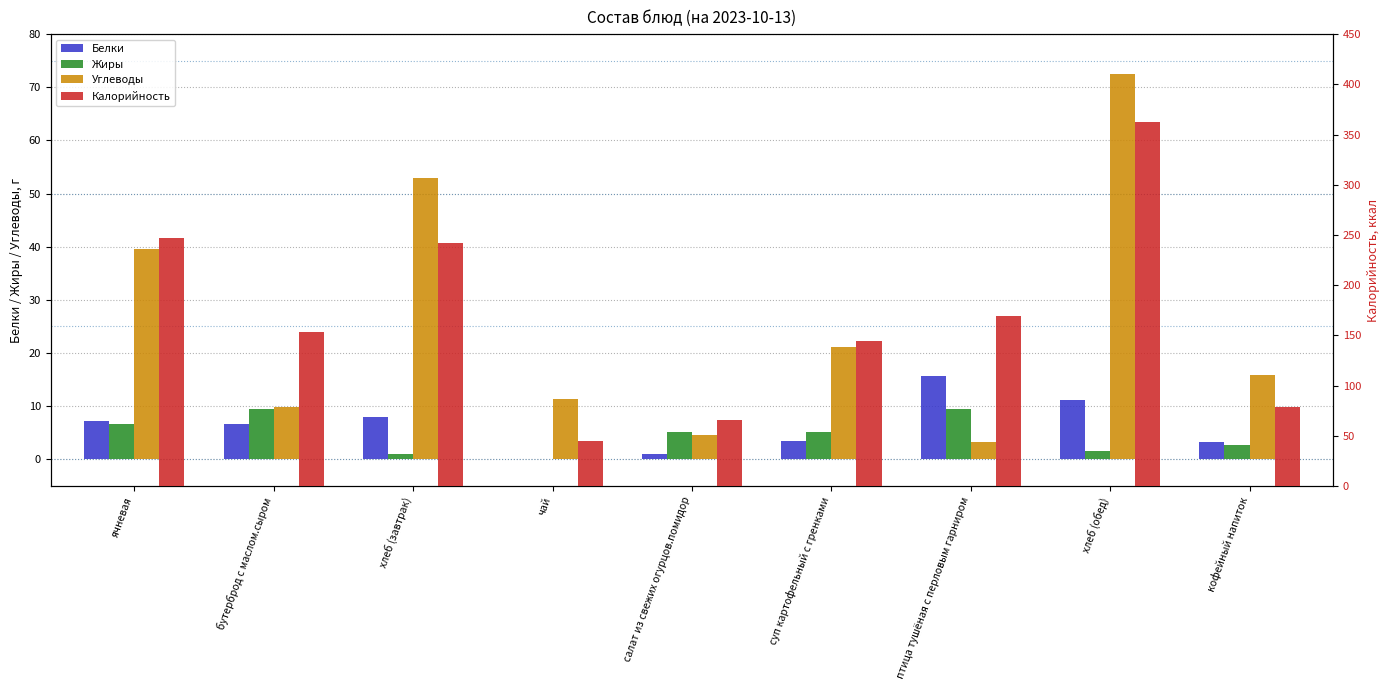

Reading left to right, list all the values displayed in this chart.

Белки: 7.2	6.7	8.0	0.0	1.0	3.4	15.7	11.2	3.2
Жиры: 6.7	9.5	1.0	0.0	5.1	5.2	9.4	1.5	2.7
Углеводы: 39.5	9.9	53.0	11.3	4.5	21.1	3.3	72.5	15.9
Калорийность: 246.9	153.0	242.0	45.1	65.8	144.1	169.0	362.0	79.0